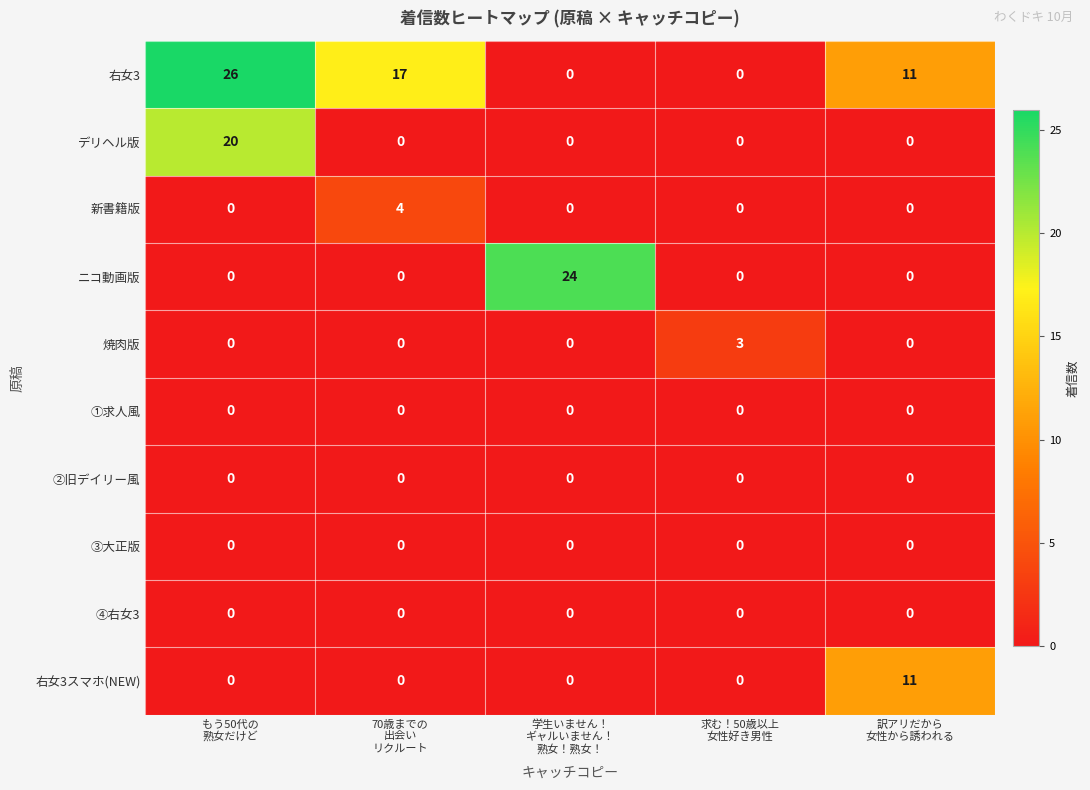

Count the number of data series in this chart.

10